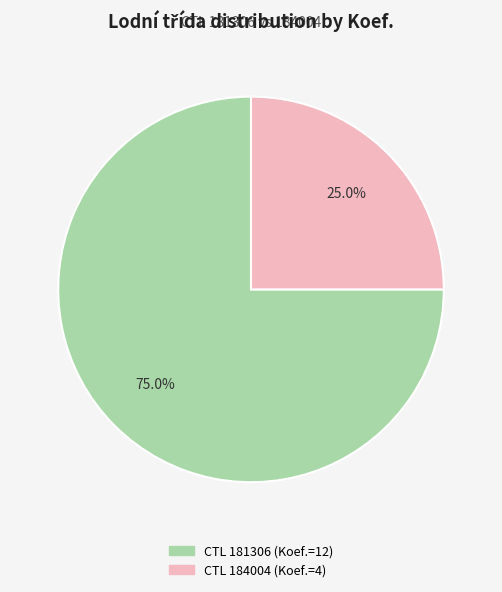

Is there a majority slice in this chart?

Yes